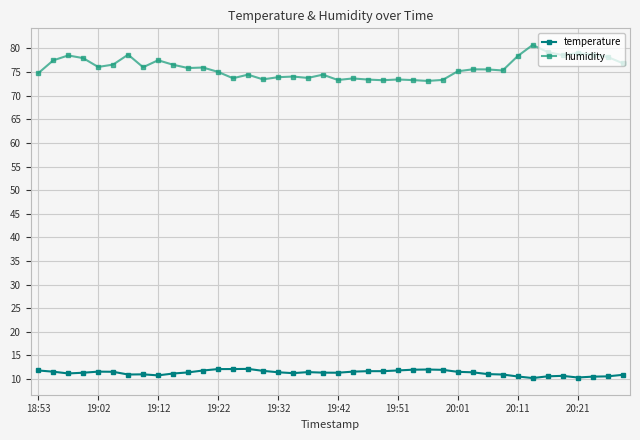

What are all the series names shown in the legend?

temperature, humidity